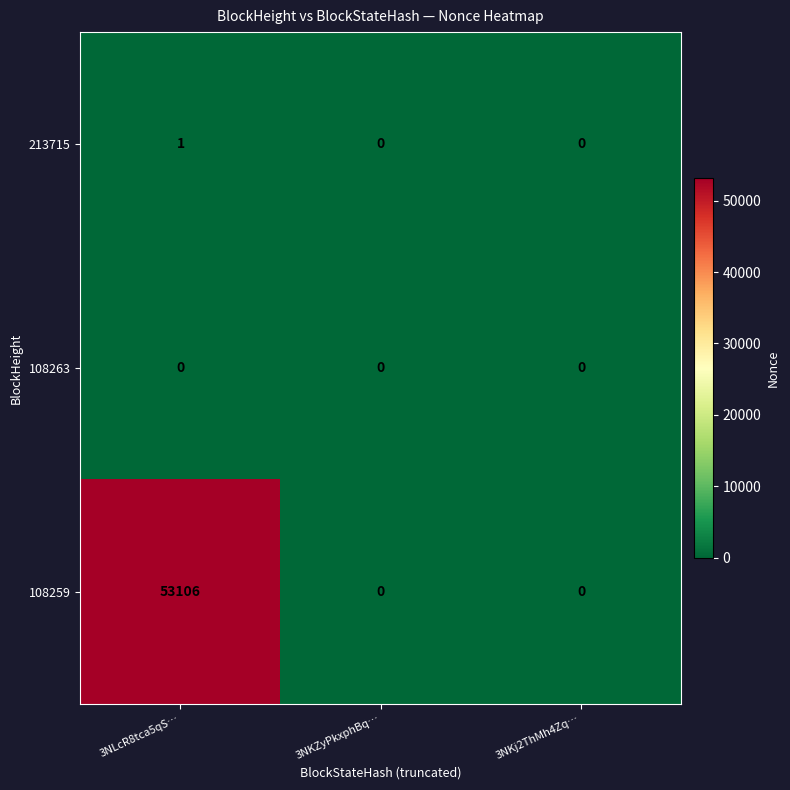

The value of 213715 at 3NKj2ThMh4Zq… is -1. True or false?

False